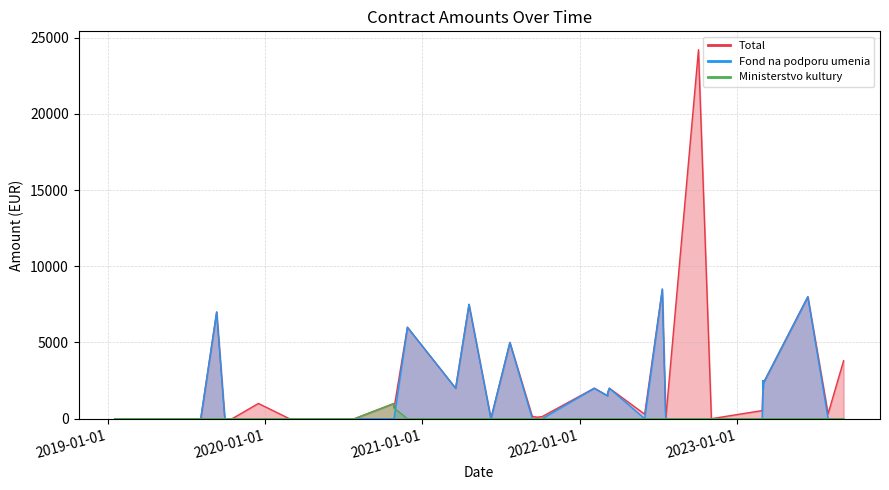

Is it true that Fond na podporu umenia equals -3924.9 at 5?

False